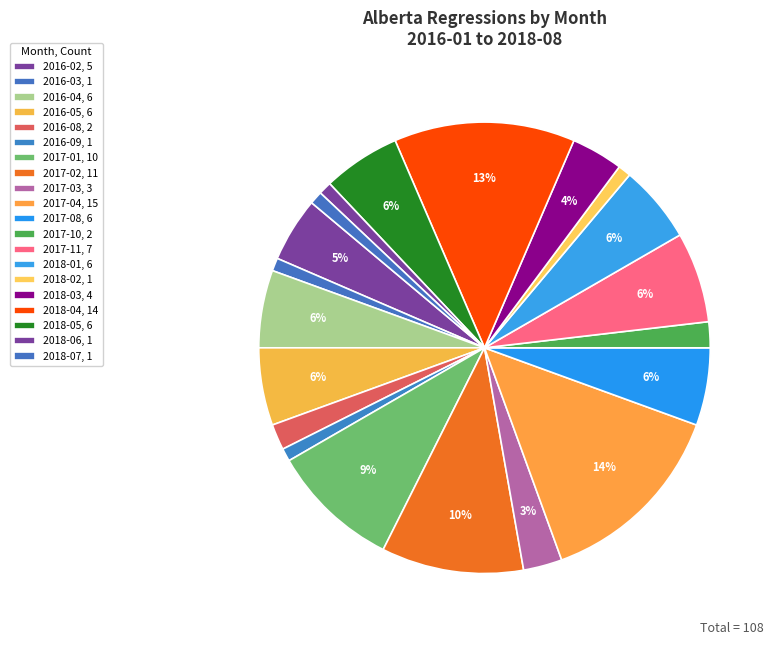

How many segments does this pie chart have?

20